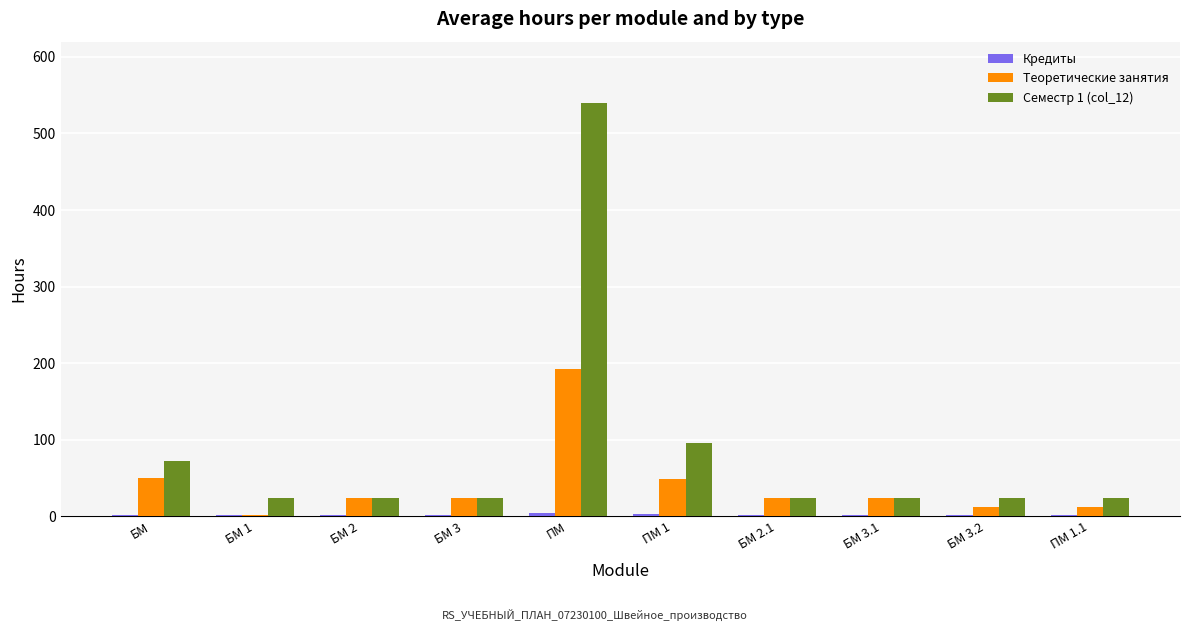

At which category is the sum across all series the highest?

ПМ